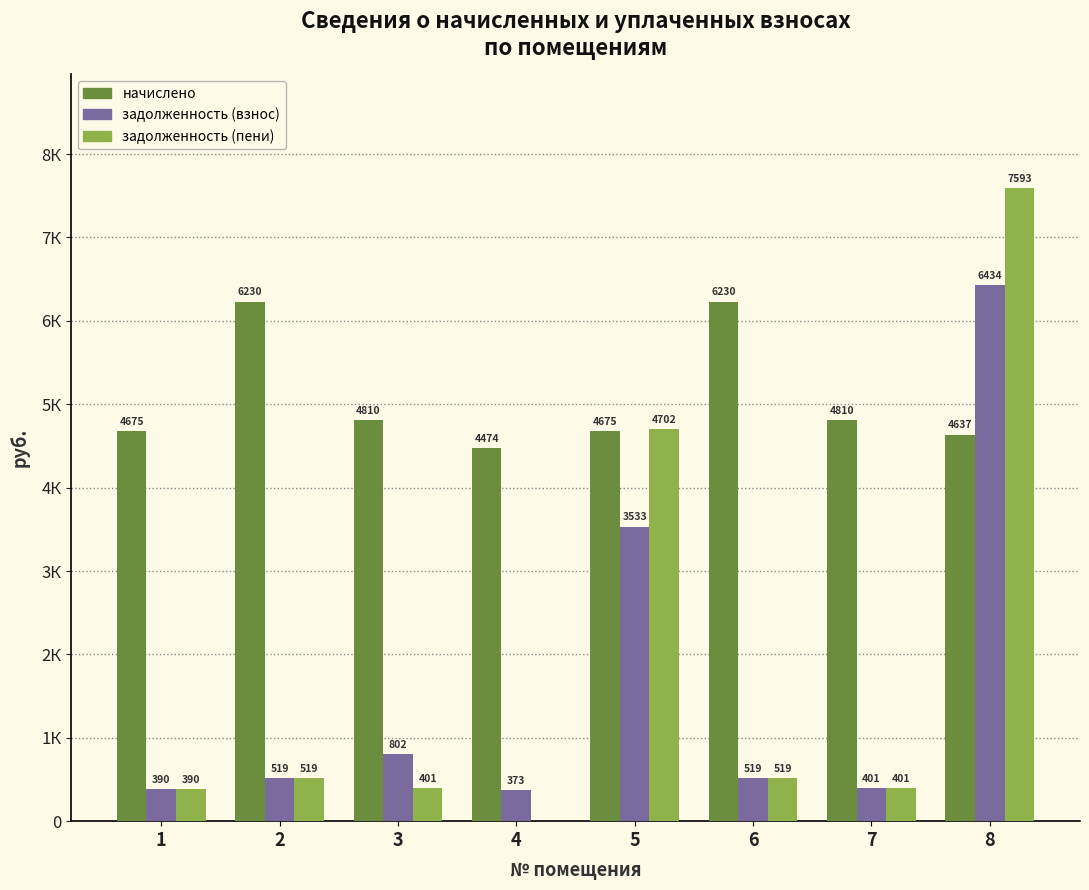

Does the chart contain stacked bars?

No